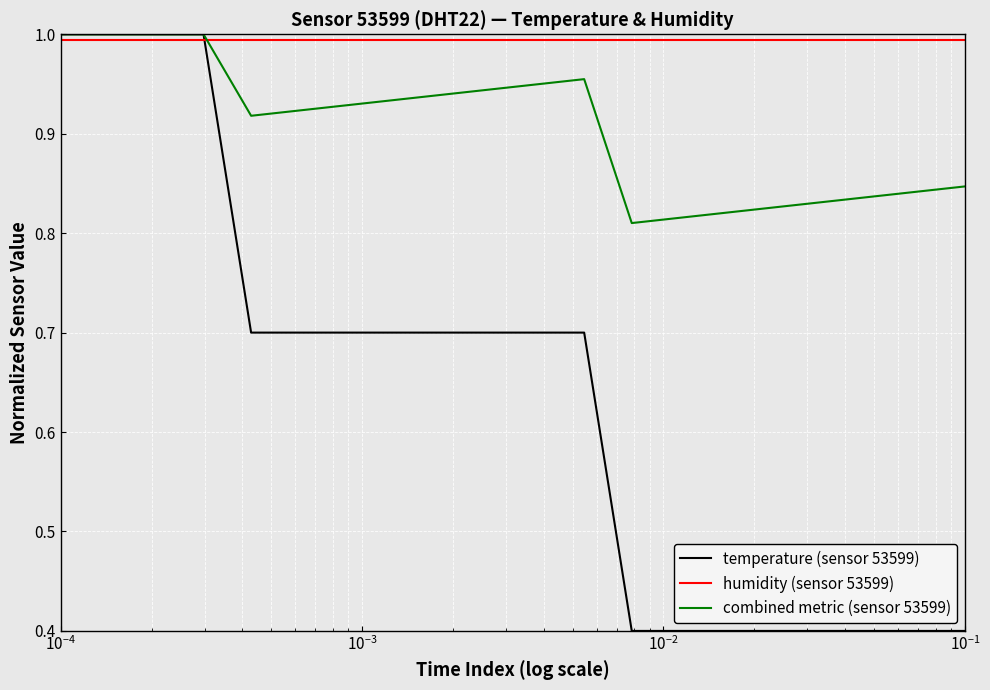

What are all the series names shown in the legend?

temperature (sensor 53599), humidity (sensor 53599), combined metric (sensor 53599)